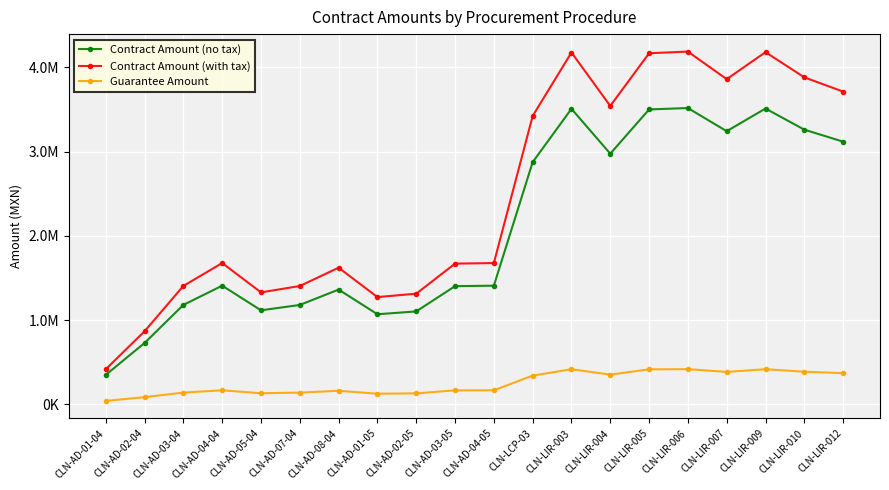

The Guarantee Amount series shows 62024.1 at CLN-AD-01-04. True or false?

False